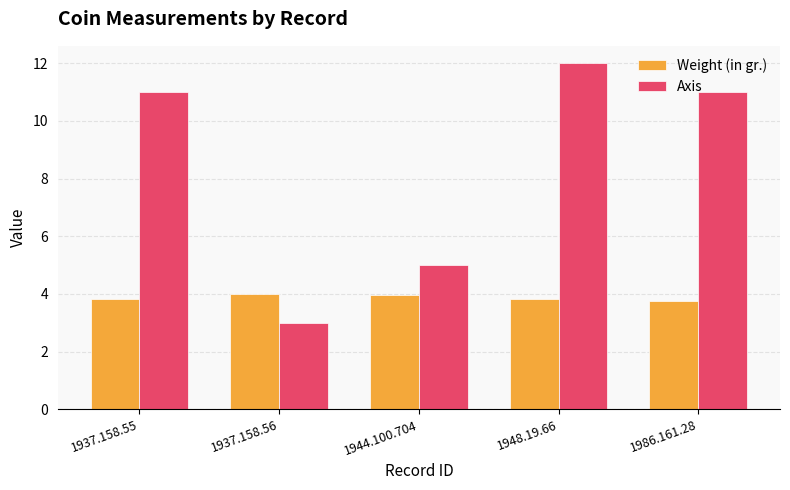

Between 1937.158.55 and 1937.158.56, which series saw the biggest shift?

Axis